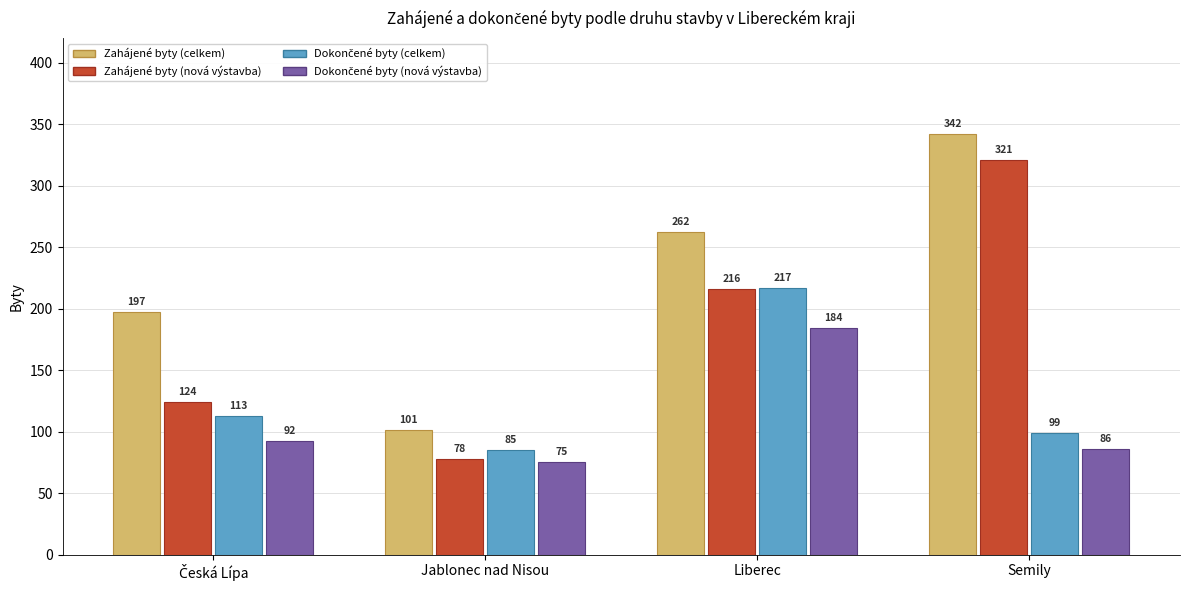

What is the difference between the maximum and minimum values in the Zahájené byty (celkem) series?

241